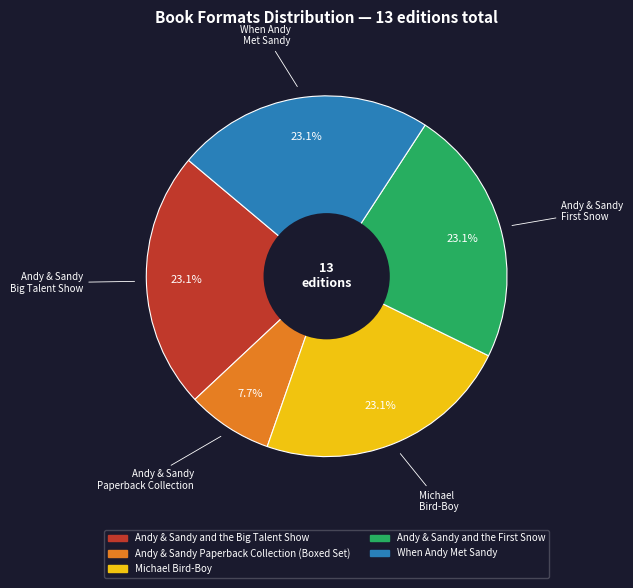

What is the ratio of the value at Michael Bird-Boy to the value at When Andy Met Sandy?

1.0